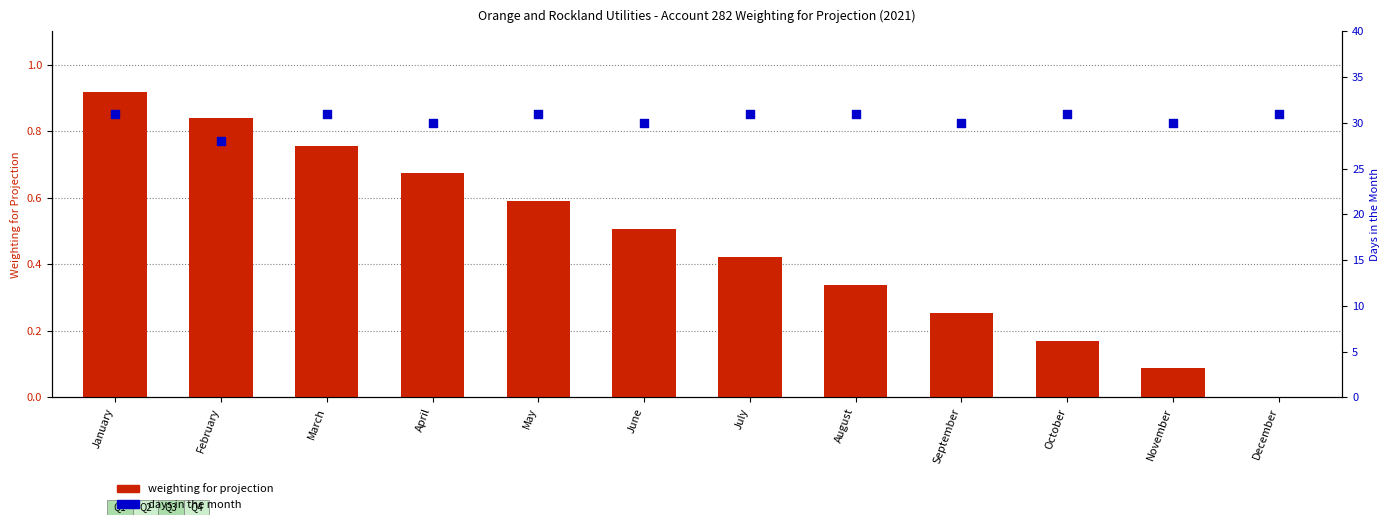

What are all the series names shown in the legend?

weighting for projection, days in the month